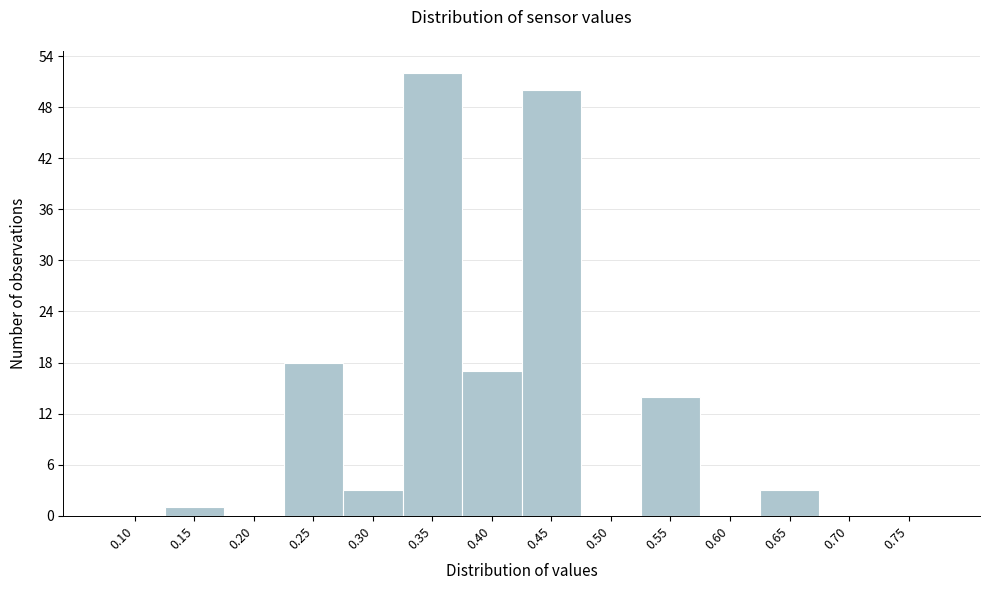

Reading right to left, list all the values displayed in this chart.

0.75=0	0.70=0	0.65=3	0.60=0	0.55=14	0.50=0	0.45=50	0.40=17	0.35=52	0.30=3	0.25=18	0.20=0	0.15=1	0.10=0